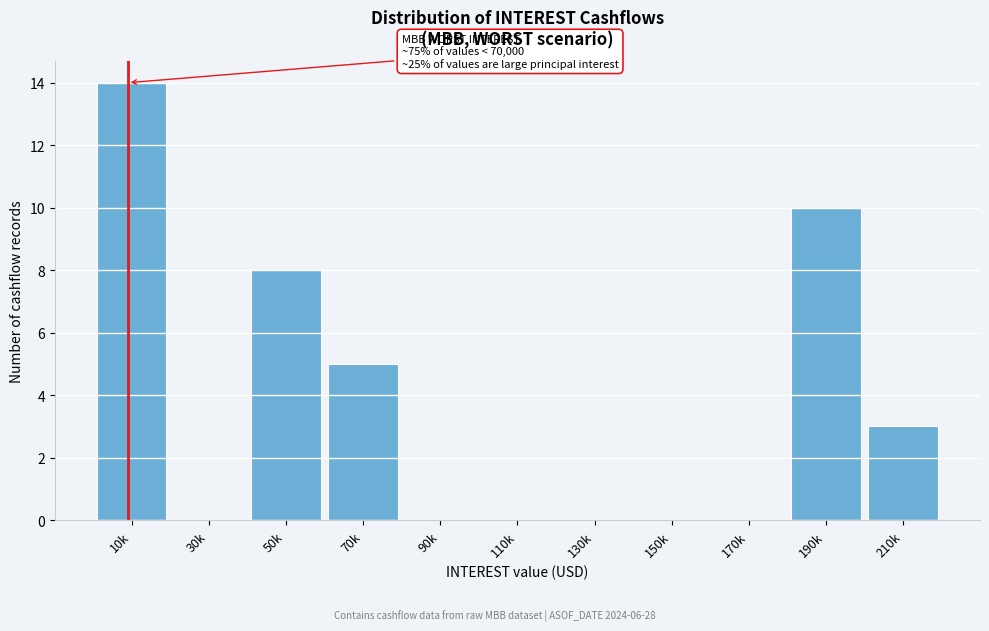

Reading right to left, transcribe all the data shown in this chart.

210k=3	190k=10	170k=0	150k=0	130k=0	110k=0	90k=0	70k=5	50k=8	30k=0	10k=14